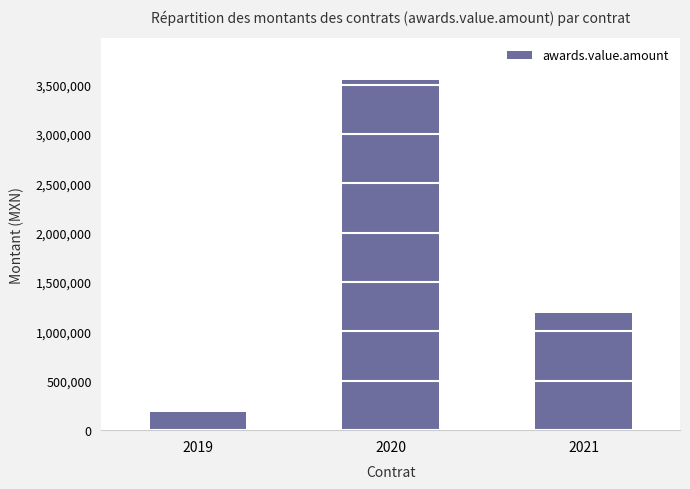

Does the chart contain stacked bars?

No